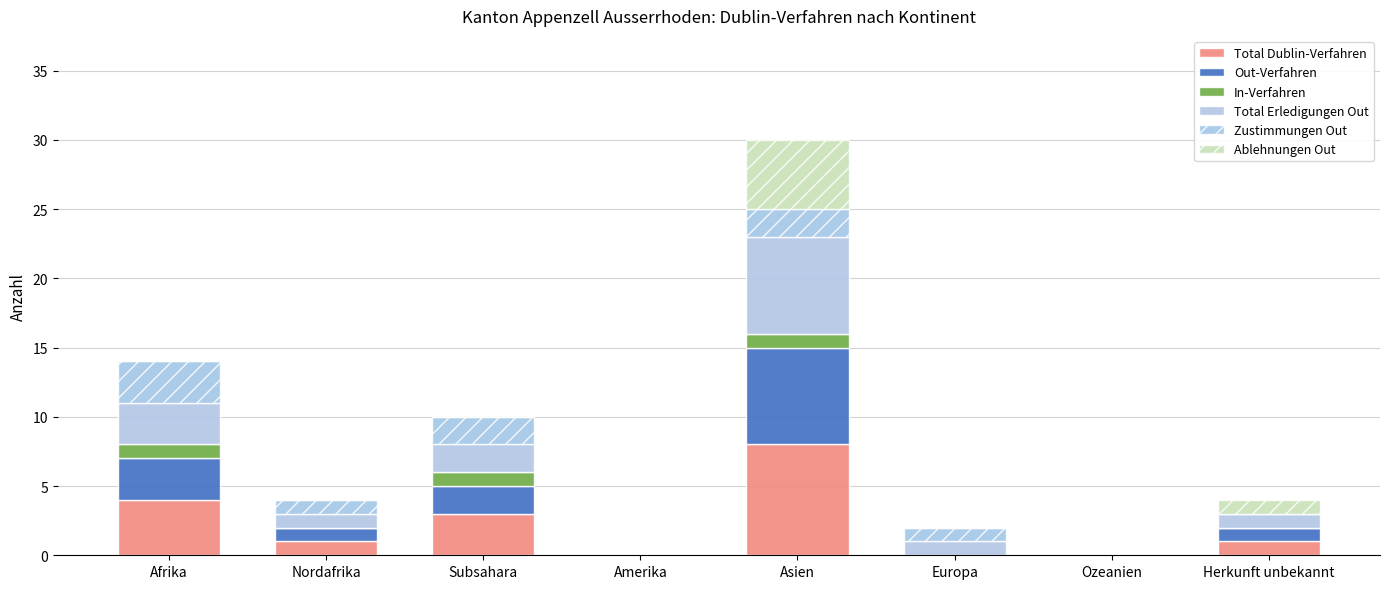

Is it true that Ablehnungen Out equals 0 at Europa?

True